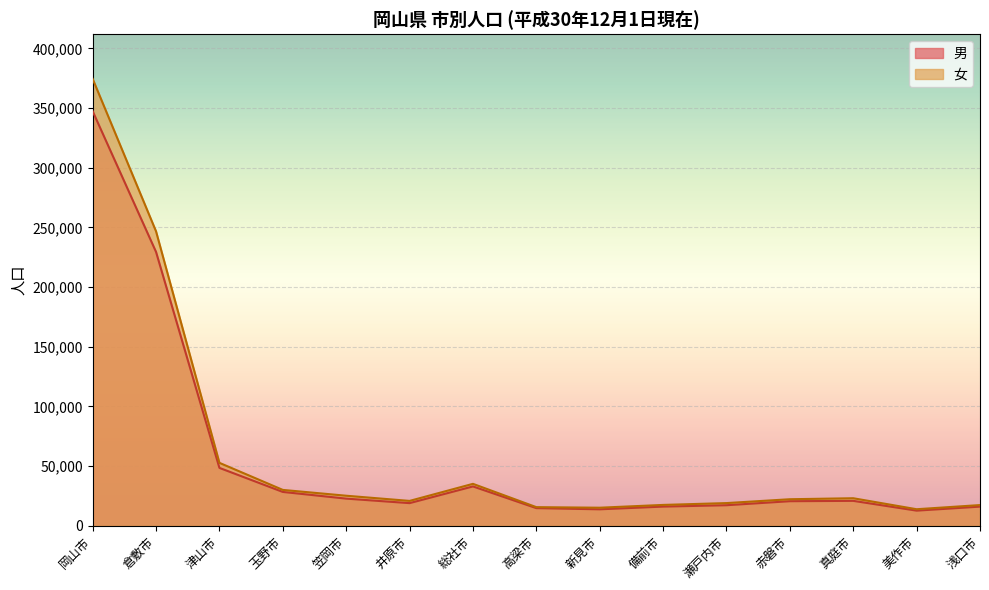

Reading right to left, list all the values displayed in this chart.

男: 16013	12644	20841	20553	17176	16037	13756	14746	32932	18934	22714	28318	48461	229421	347318
女: 17314	13826	23040	22202	18973	17437	15099	15576	35098	20801	25140	30016	52690	246663	374425